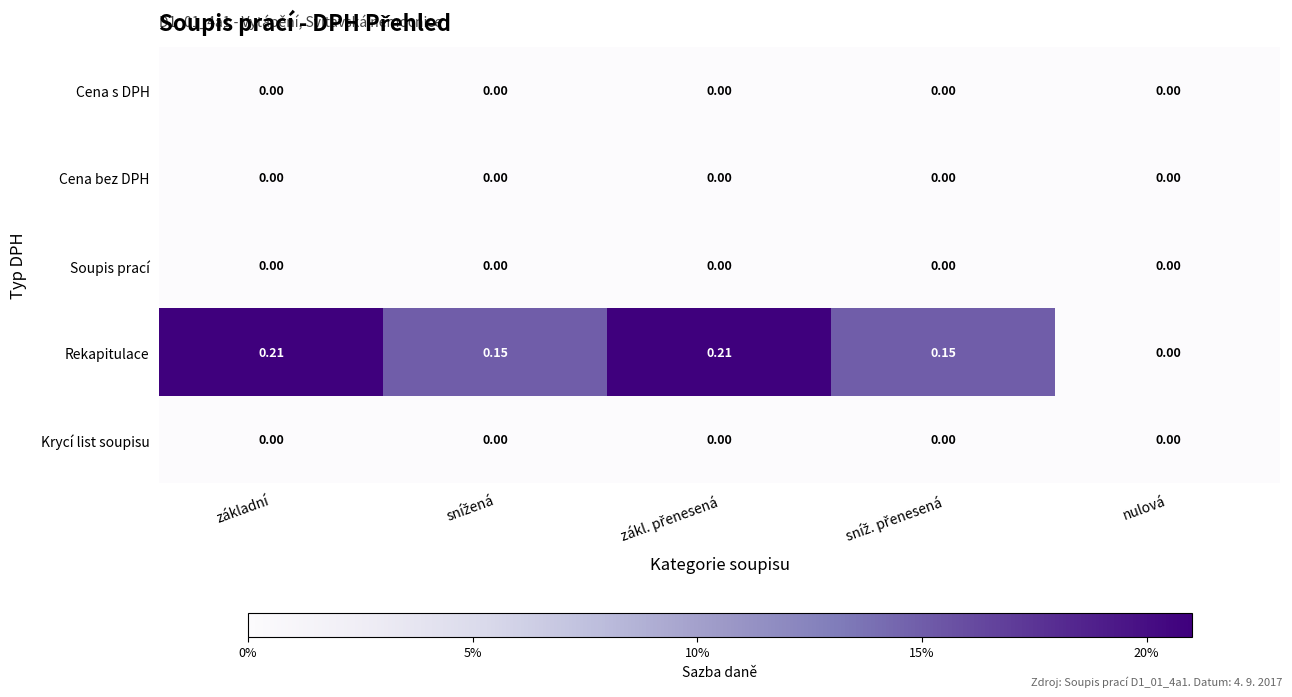

Which series has the largest total across all categories?

Rekapitulace